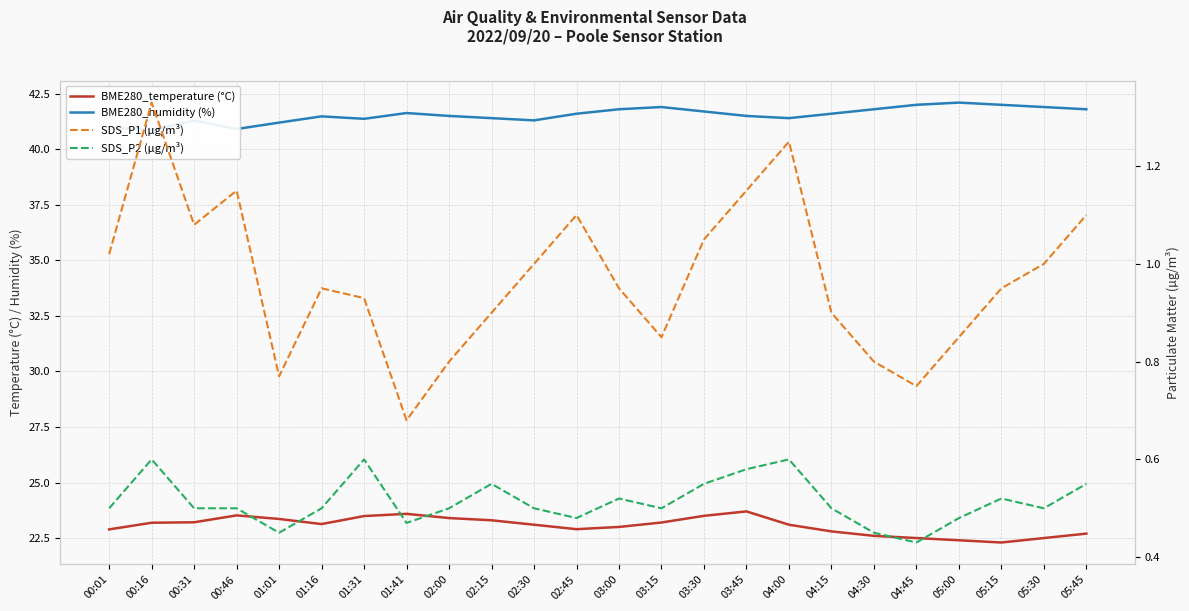

Where is the first local minimum for SDS_P1 (µg/m³)?

00:31